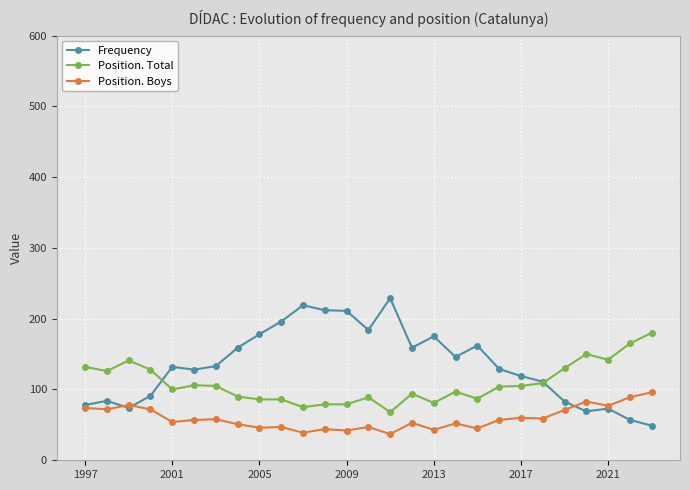

True or false: Position. Boys and Position. Total intersect in this chart.

False